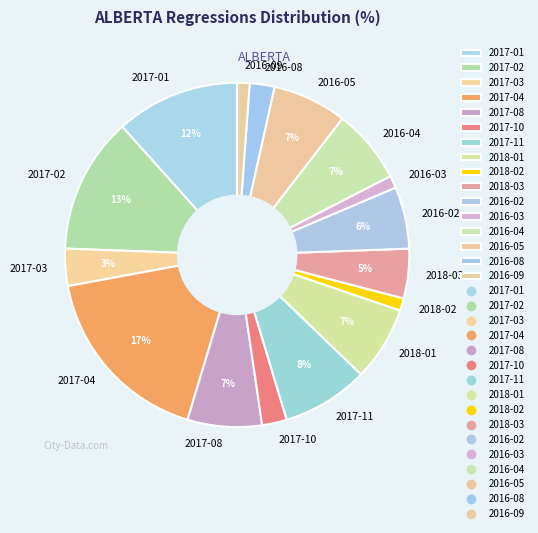

Which category has the biggest portion of the pie?

2017-04